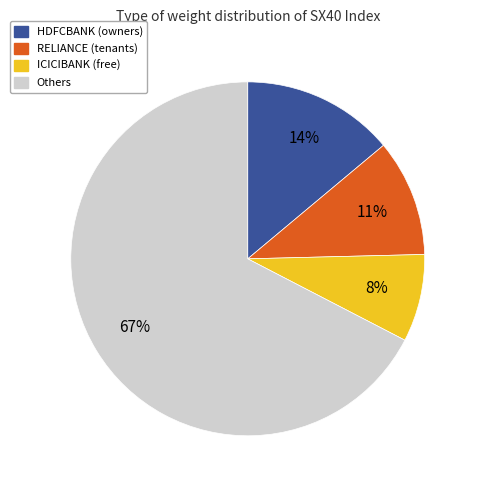

Is there a majority slice in this chart?

Yes